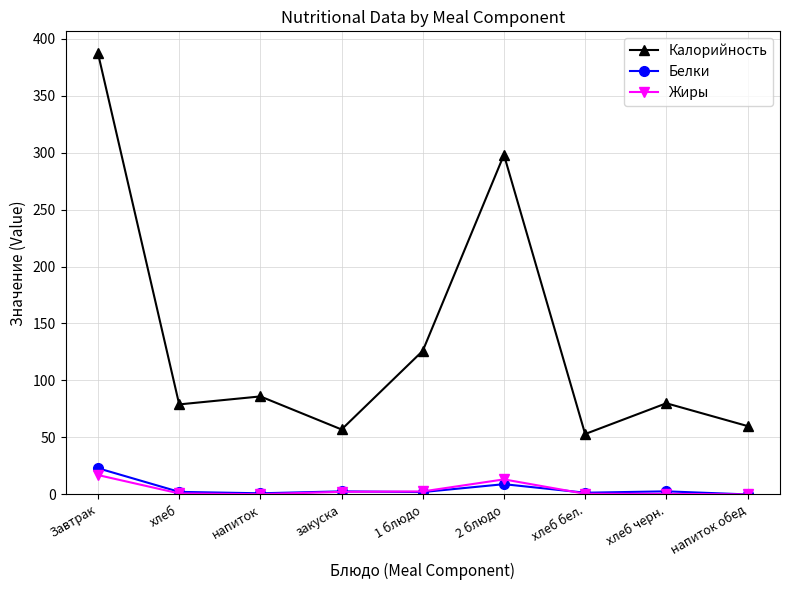

What position from the left is Завтрак?

1